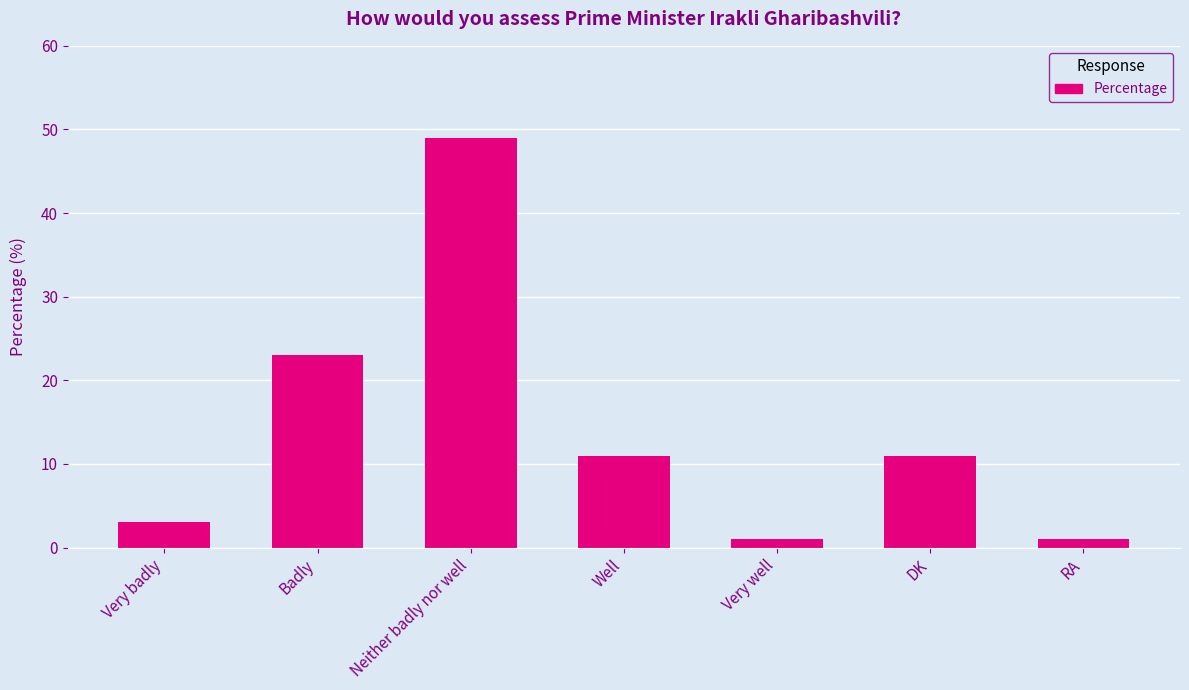

Count the number of data series in this chart.

1